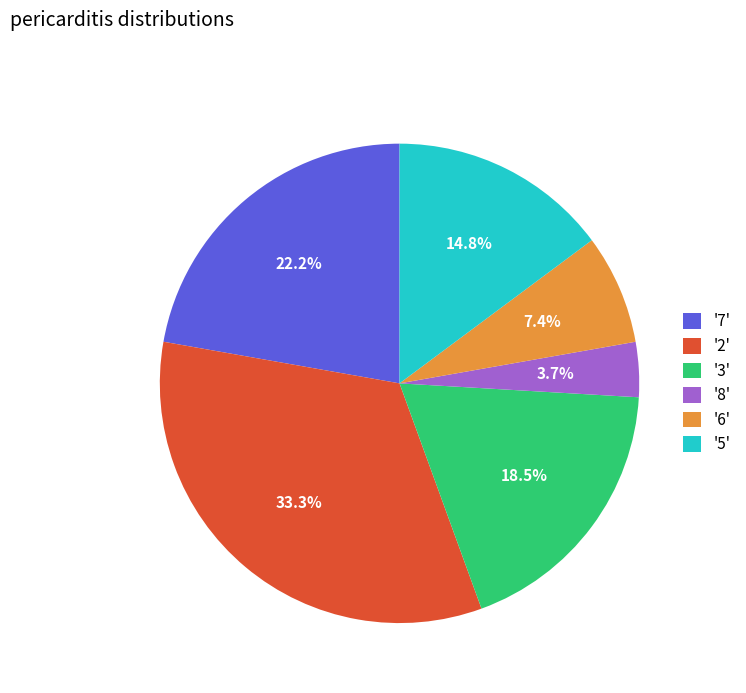

Which category has the smallest portion of the pie?

'8'